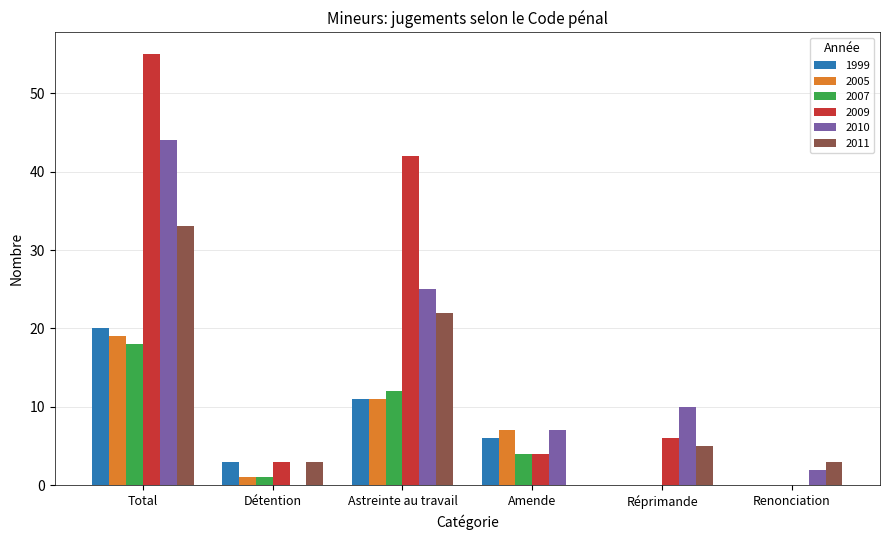

What is the difference between the 2005 values at Total and Amende?

12